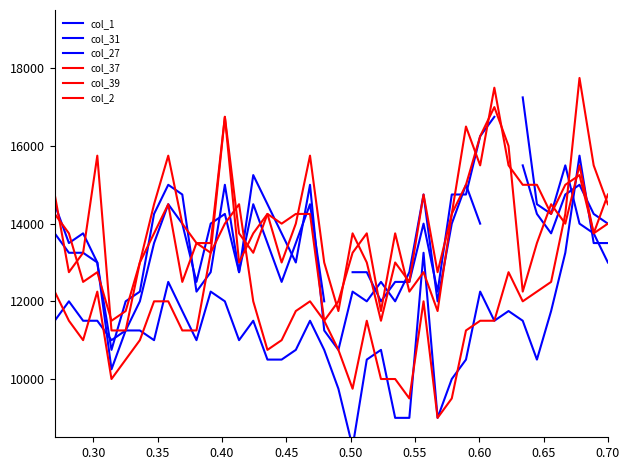

What is the difference between the second highest and minimum values in the col_39 series?

5500.0